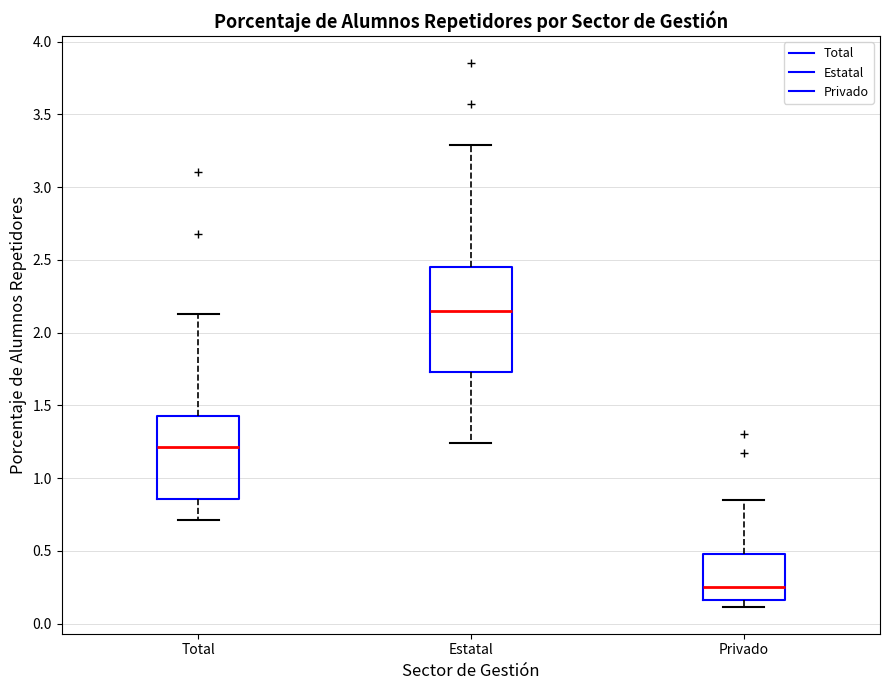

Comparing the boxes themselves (not the whiskers), which one is the tallest?

Estatal